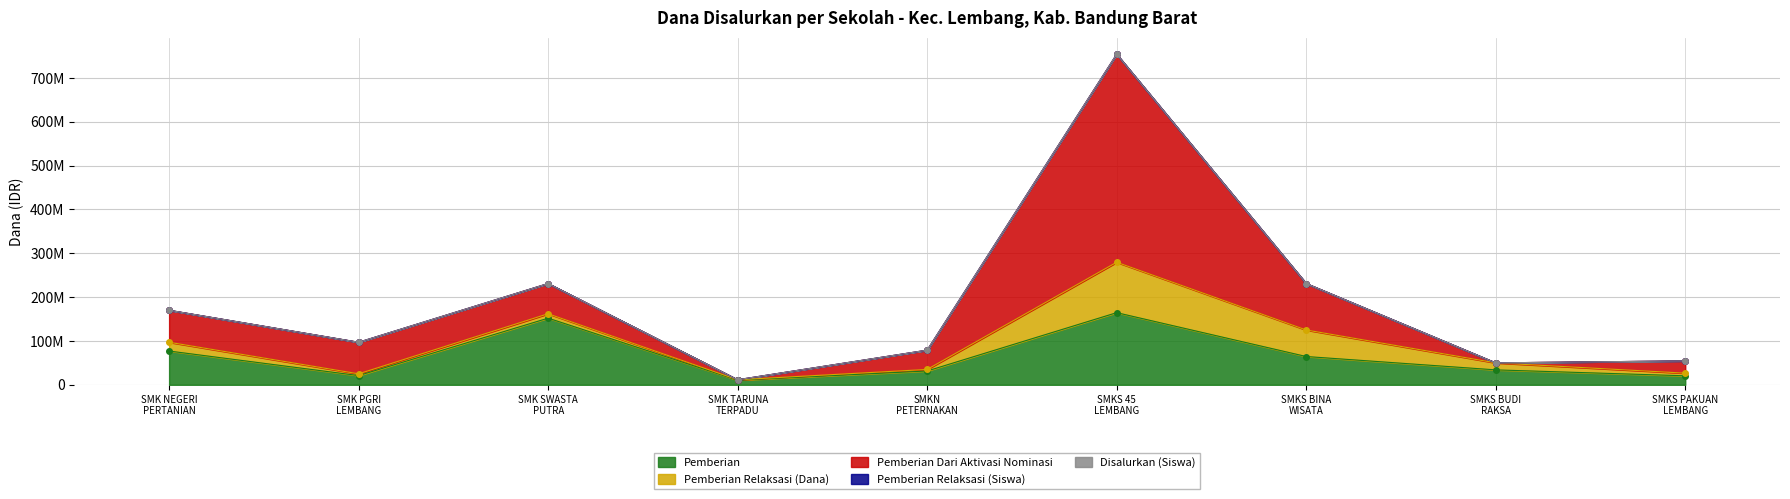

How many data points in Disalurkan (Siswa) are less than 97000112?

4